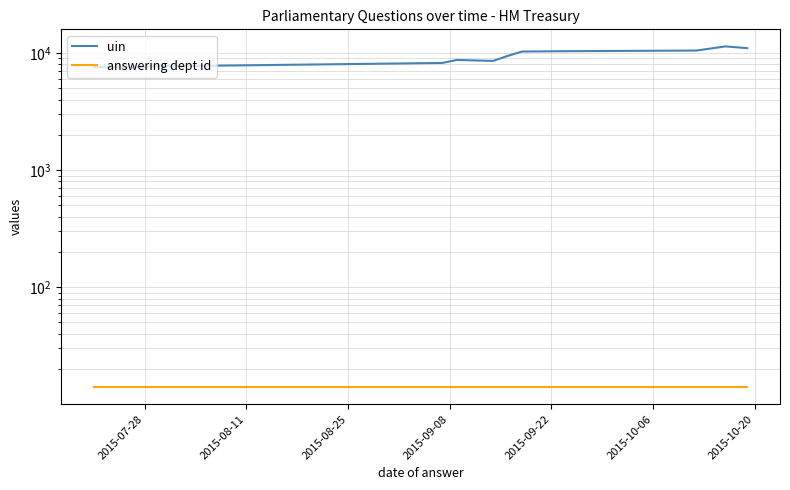

Reading left to right, transcribe all the data shown in this chart.

uin: 7590	8240	8743	8580	9470	10319	10377	10520	11419	11016
answering dept id: 14	14	14	14	14	14	14	14	14	14